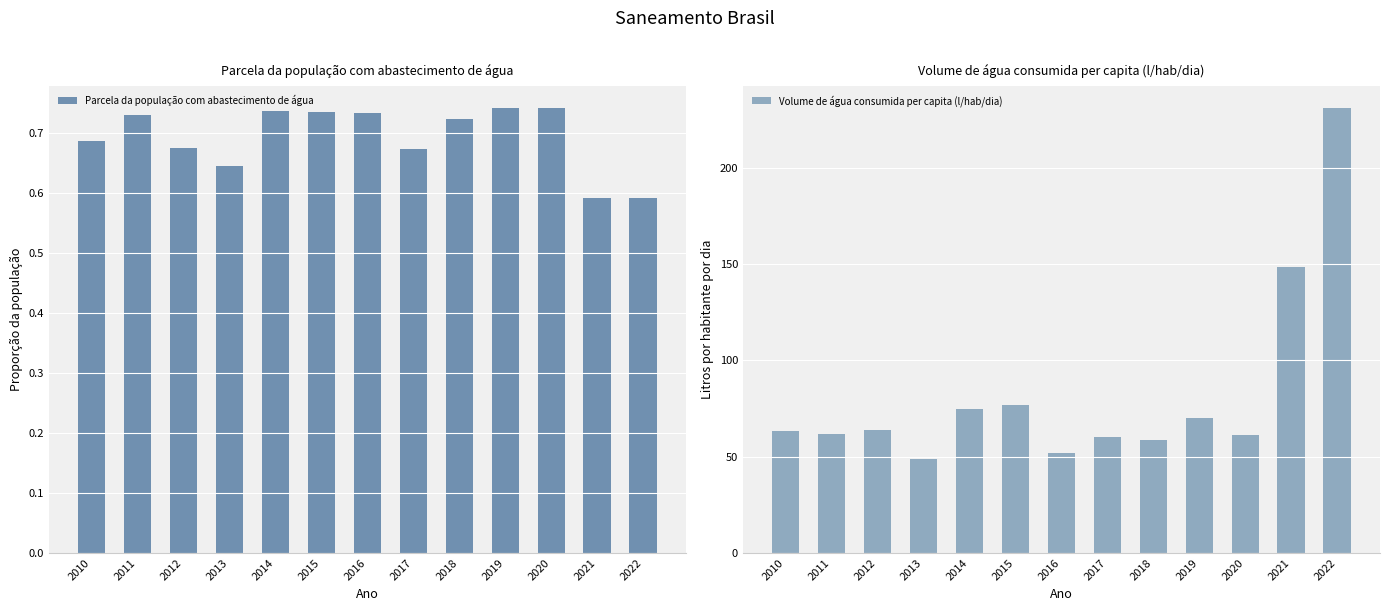

What is the sum of the Parcela da população com abastecimento de água values at 2021 and 2011?

1.3